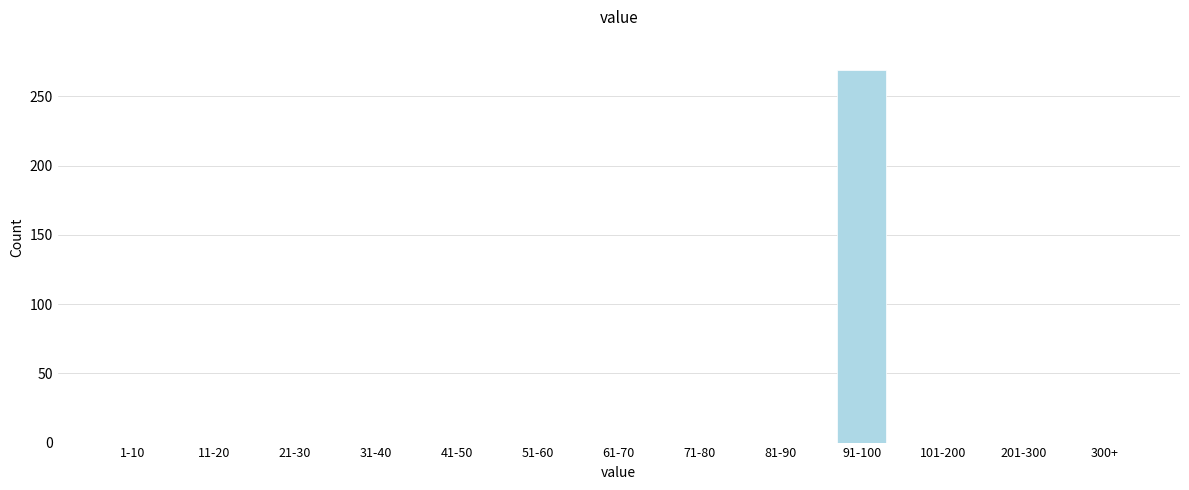

Reading left to right, transcribe all the data shown in this chart.

1-10=0	11-20=0	21-30=0	31-40=0	41-50=0	51-60=0	61-70=0	71-80=0	81-90=0	91-100=269	101-200=0	201-300=0	300+=0